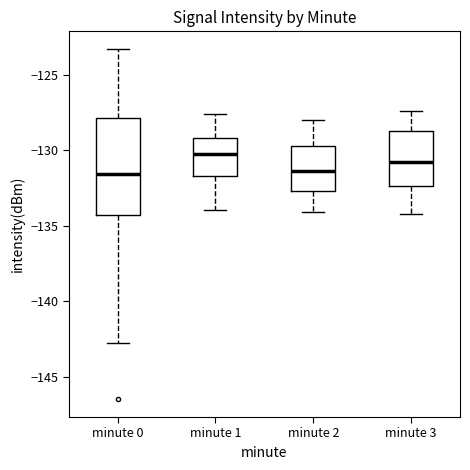

Comparing the boxes themselves (not the whiskers), which one is the tallest?

minute 0